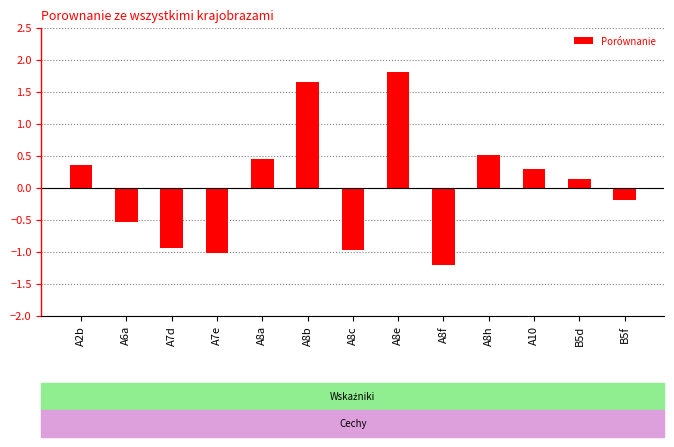

What is the change in value from A7d to B5f?

+0.8